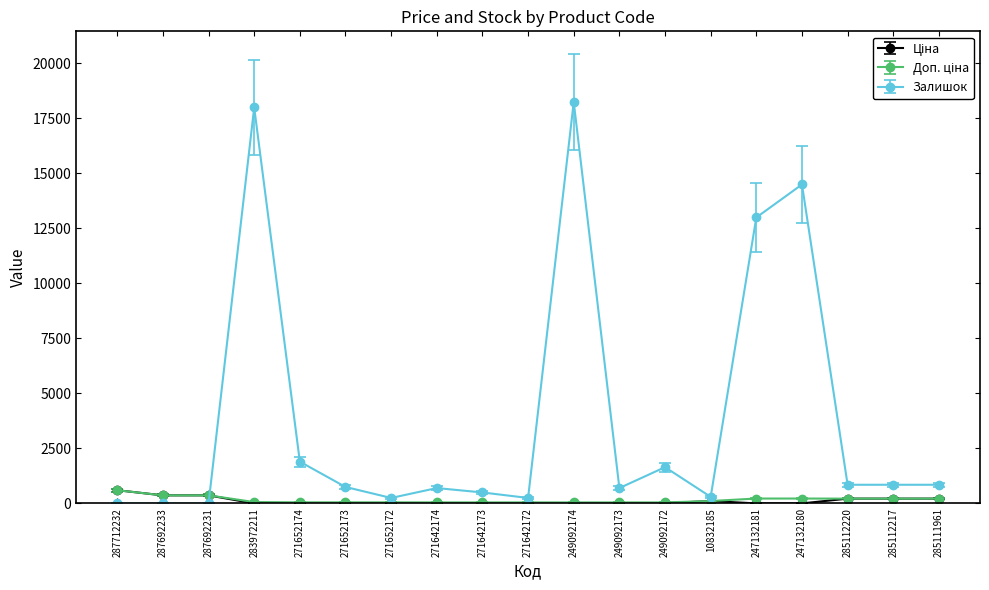

What is the difference between the Залишок values at 247132180 and 287692231?

14500.0